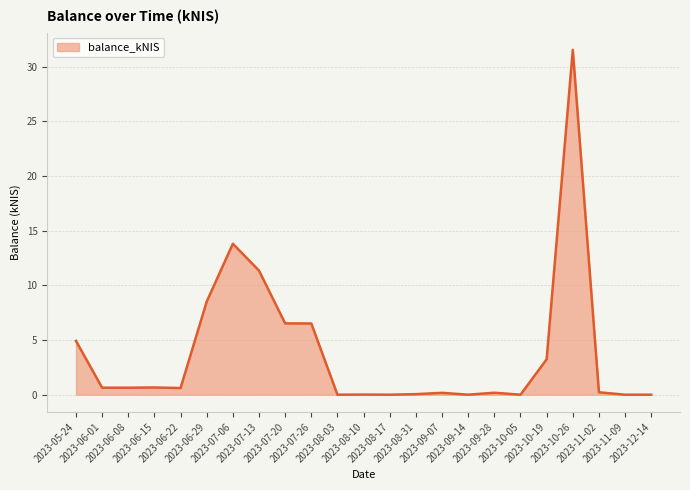

Does the chart have visible grid lines?

Yes